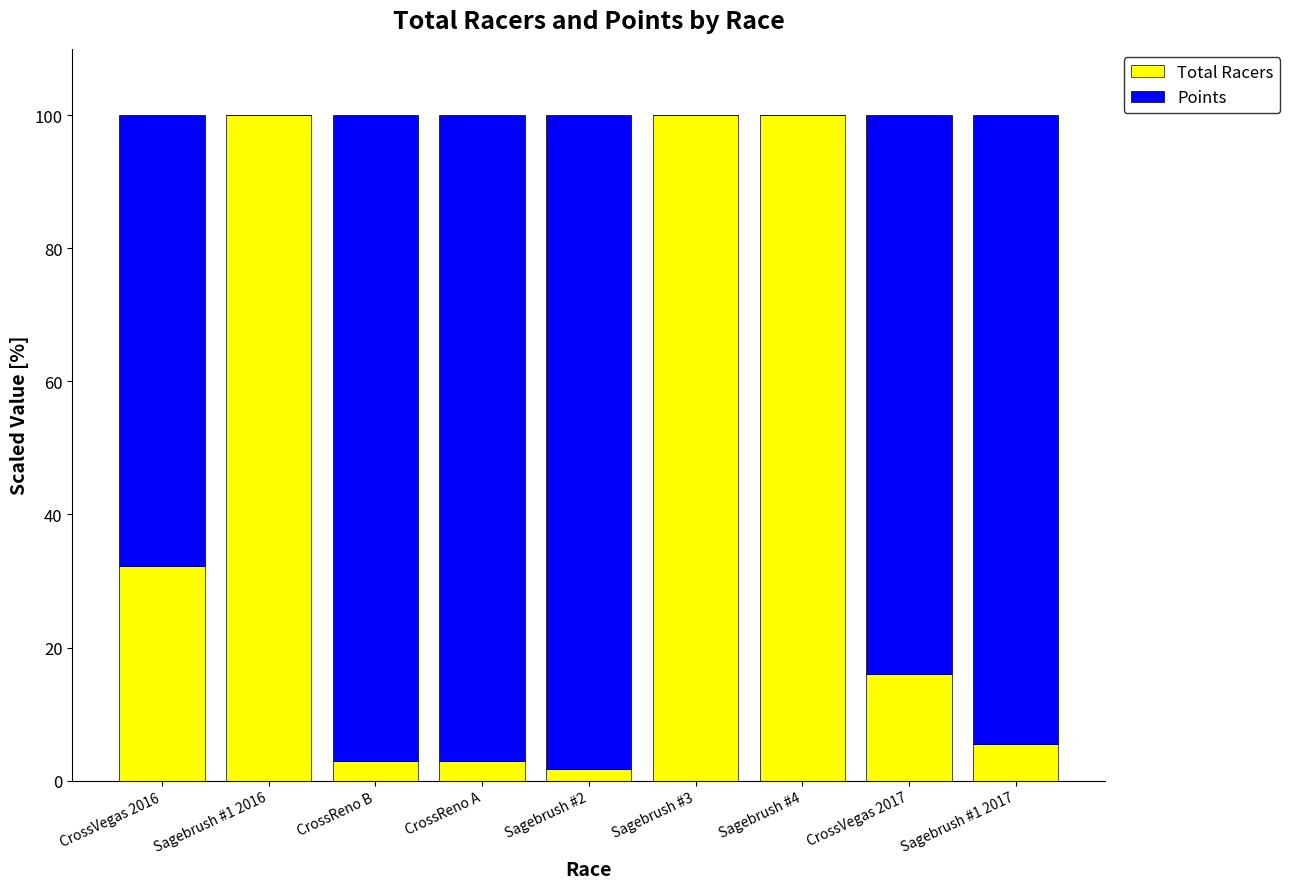

Does the chart contain stacked bars?

Yes